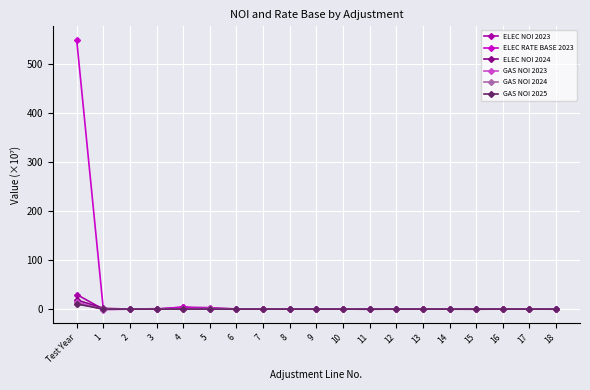

How many lines are shown in the chart?

6